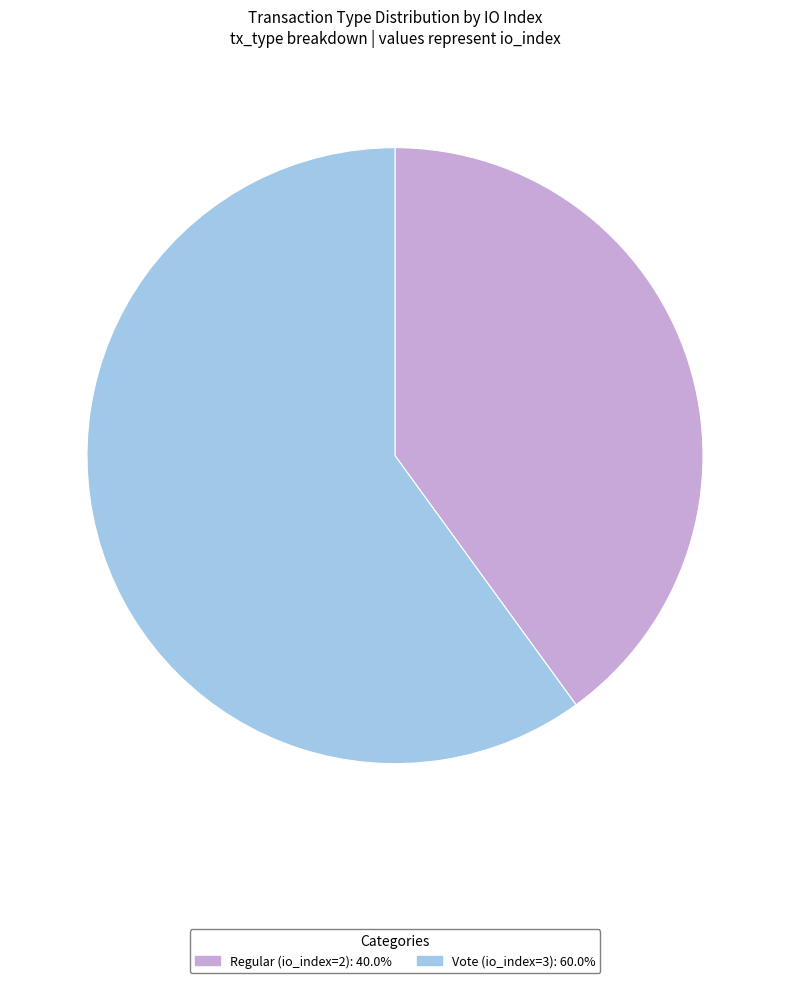

Is there any slice that represents more than half of the pie?

Yes